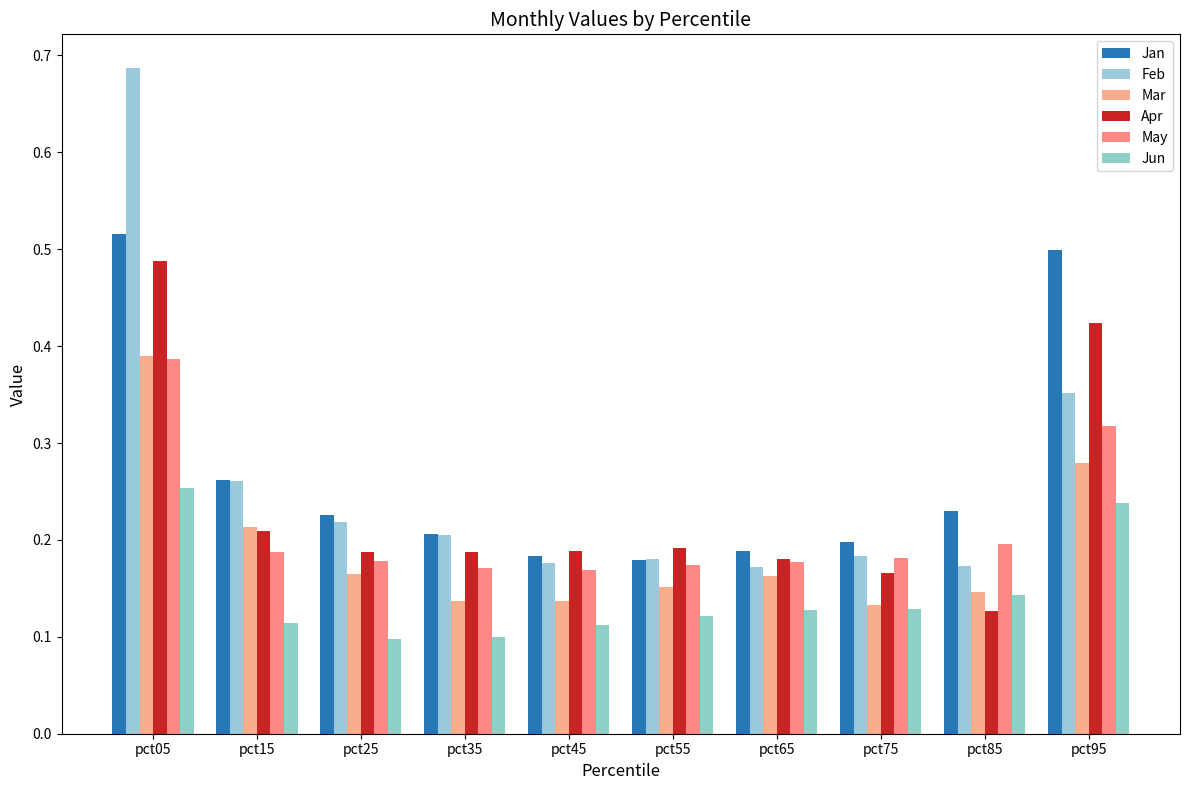

The value of Jan at pct25 is 0.3. True or false?

False